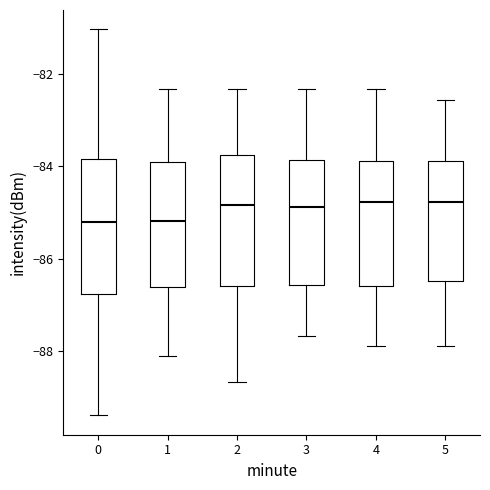

Where does the upper whisker of the box at x = 2 end on the y-axis? The values are not printed on the chart, so give them approximately, as read against the axis.

-82.4